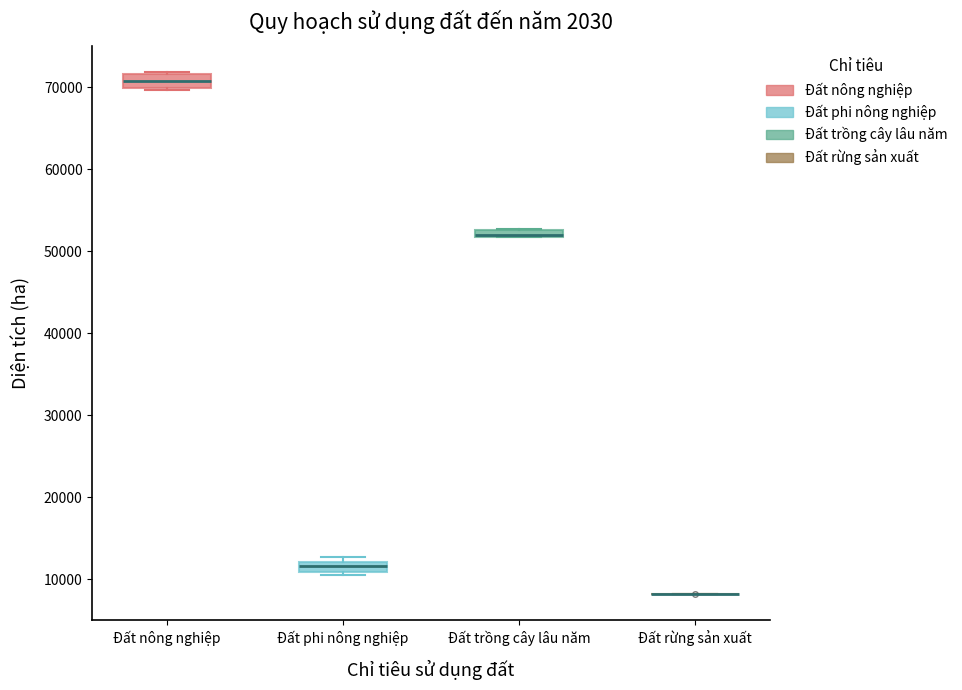

Where is the upper edge of the box for Đất phi nông nghiệp on the y-axis? The values are not printed on the chart, so give them approximately, as read against the axis.

12000